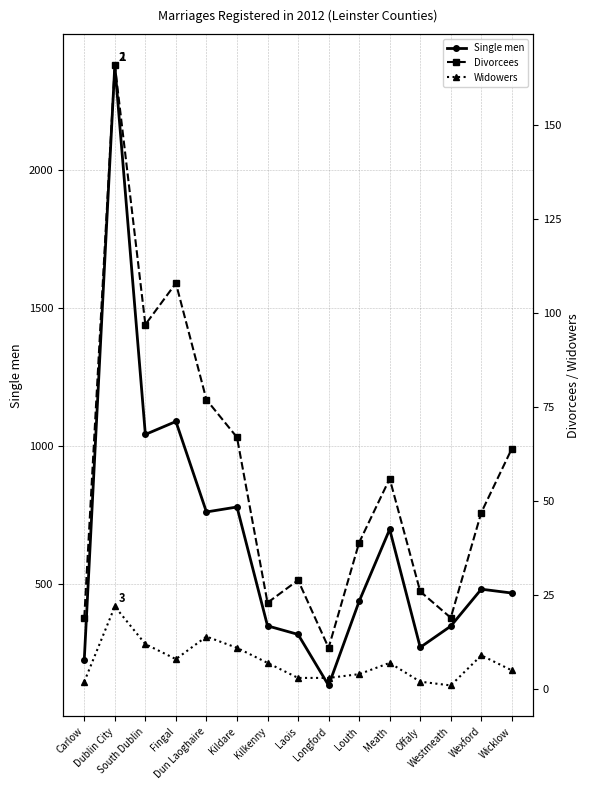

What is the lowest value of the Divorcees series?

11